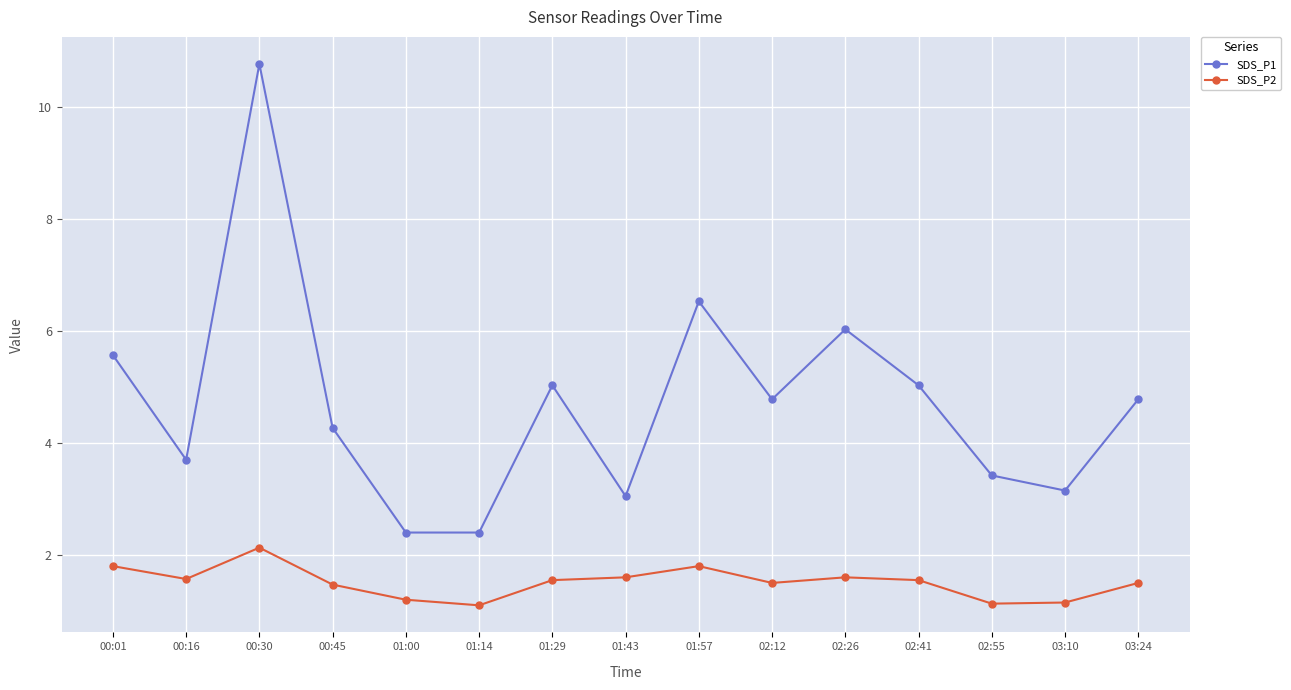

What is the difference between the highest and lowest values at 00:30?

8.6